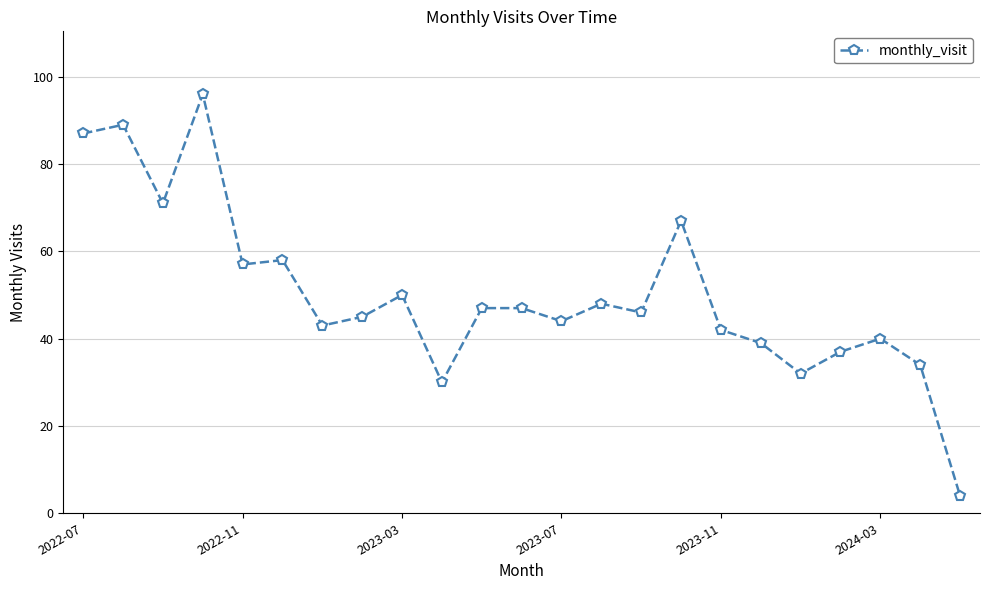

What is the value of the 23rd point from the left?

4